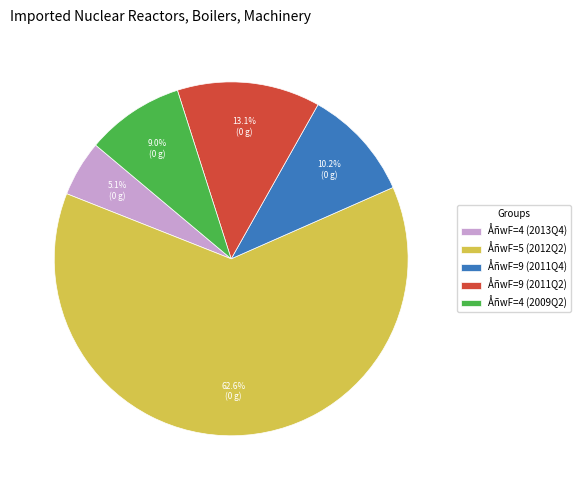

Between ÅñwF=9 (2011Q2) and ÅñwF=5 (2012Q2), which is larger?

ÅñwF=5 (2012Q2)